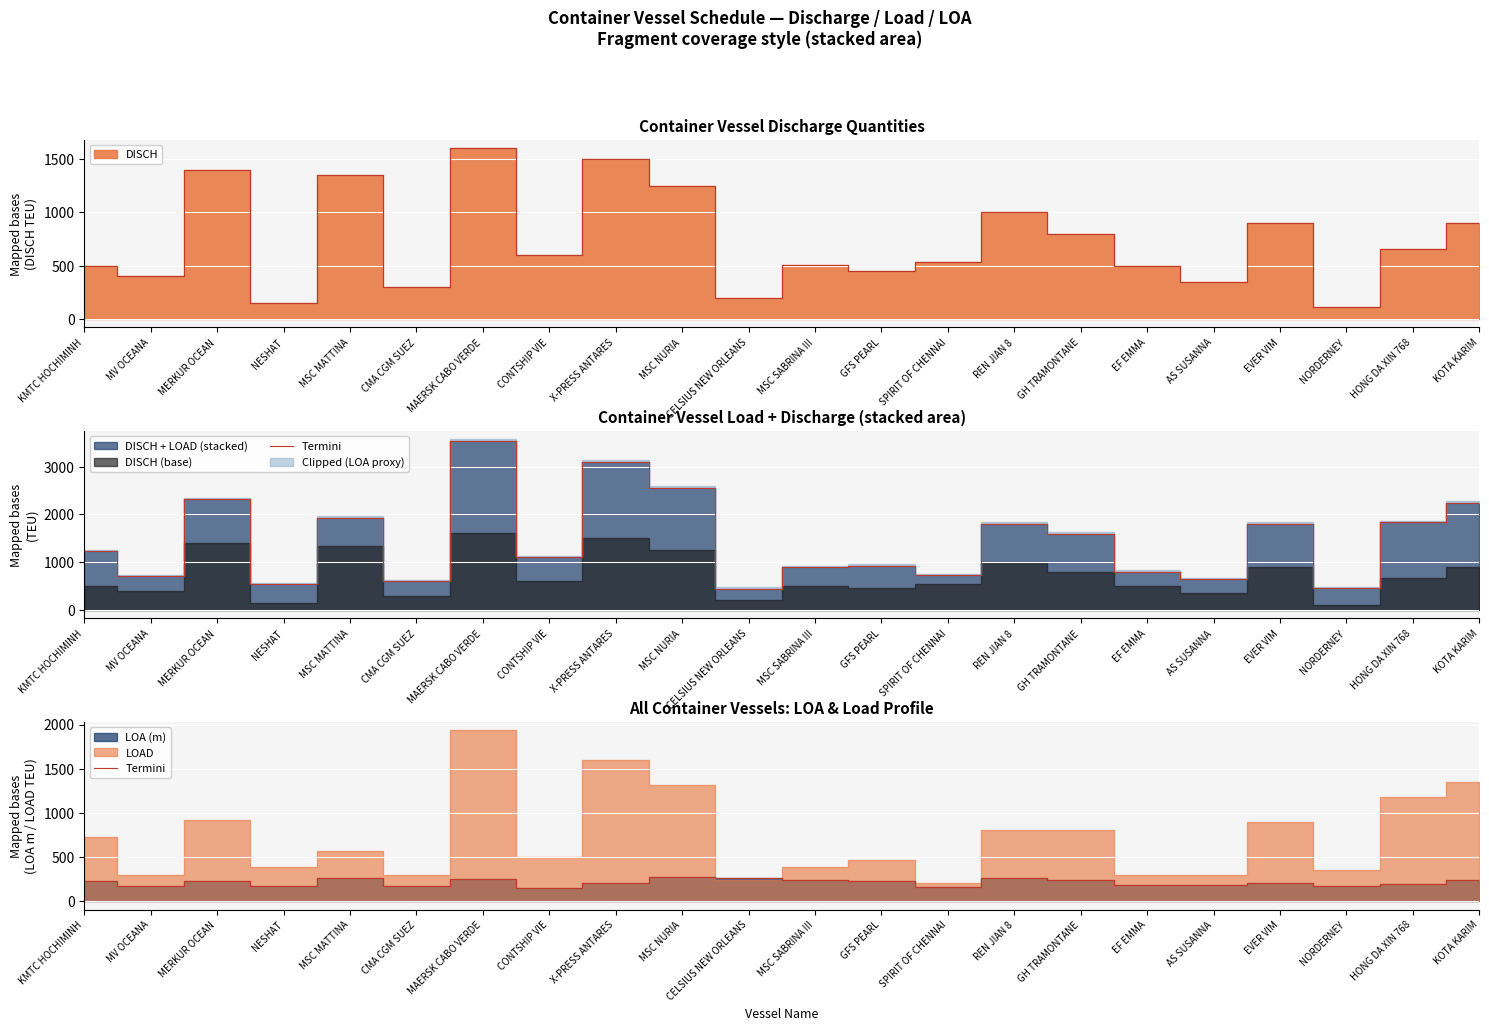

True or false: the data has more than 0 interior local peaks.

True